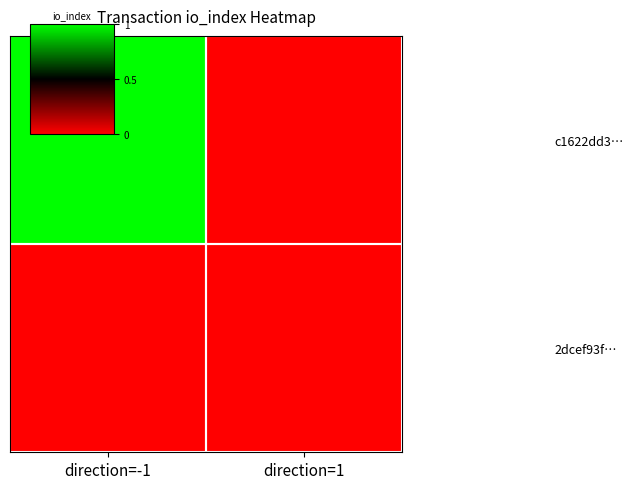

List the series in order of their peak value, highest first.

c1622dd3…, 2dcef93f…